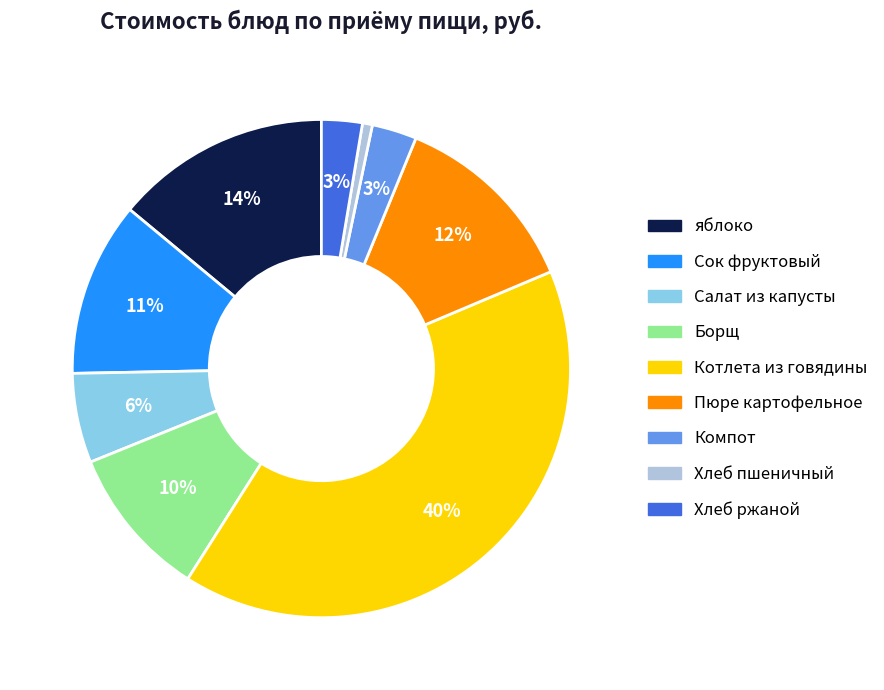

Does any single category account for the majority?

No